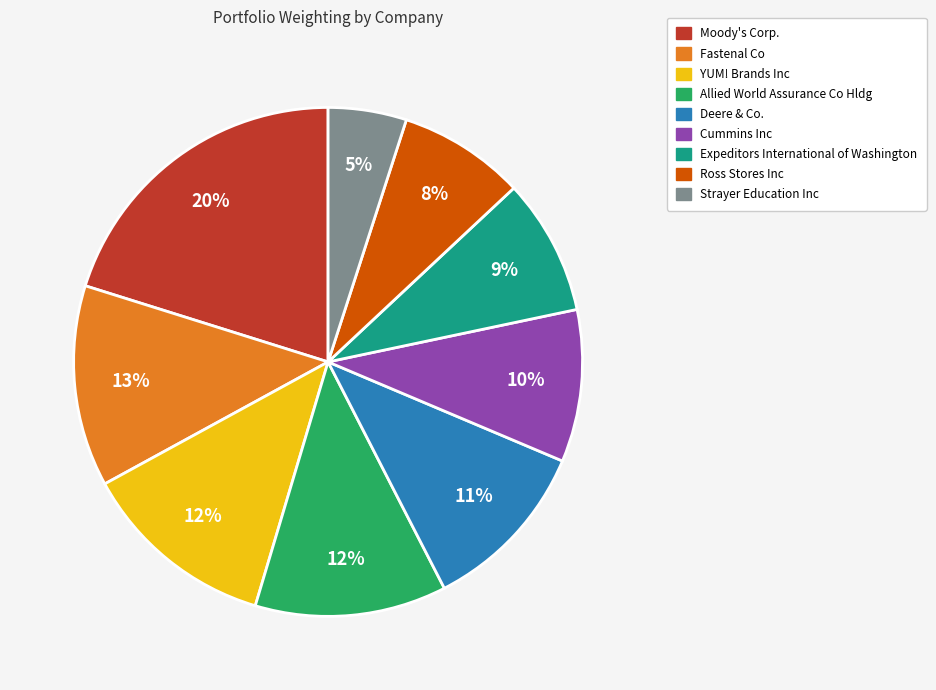

Between Fastenal Co and Deere & Co., which is larger?

Fastenal Co